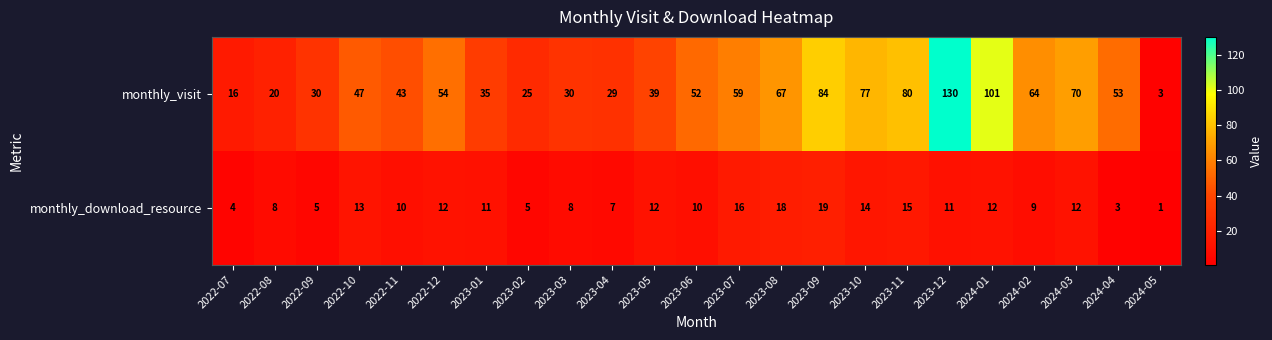

Rank the series at 2023-12 from lowest to highest value.

monthly_download_resource, monthly_visit